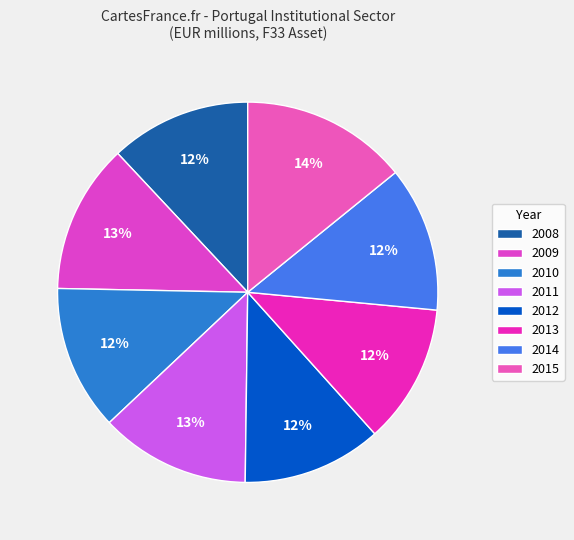

Which slice is the smallest?

2012